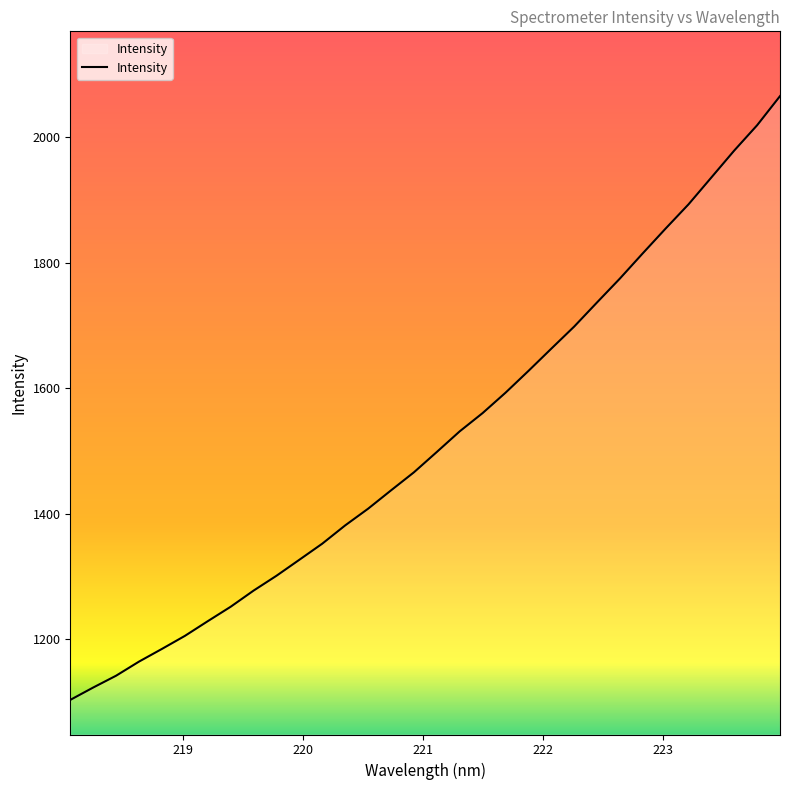

What is the maximum value shown in the chart?

2065.6